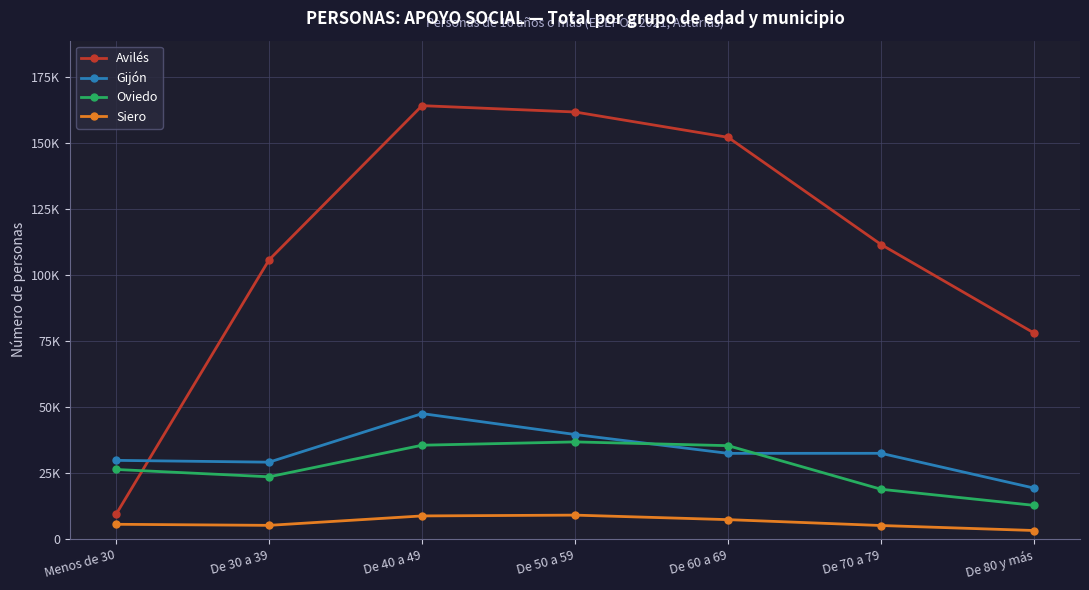

What are all the series names shown in the legend?

Avilés, Gijón, Oviedo, Siero